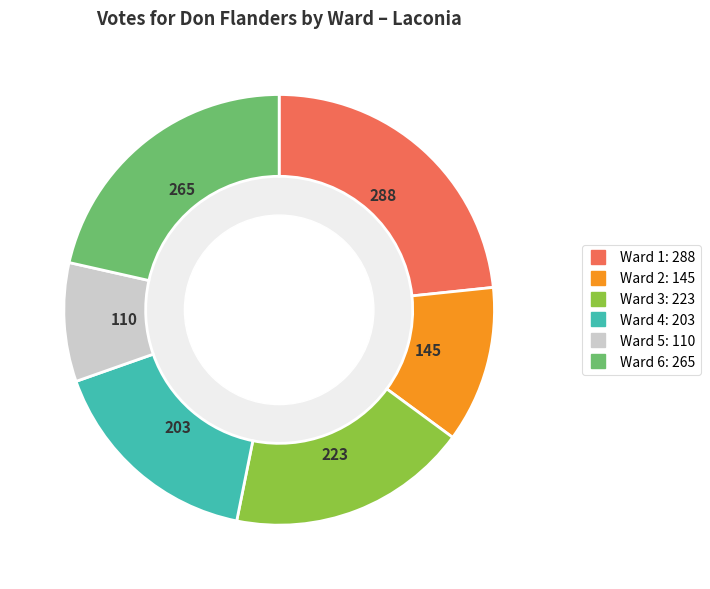

Which category has the smallest portion of the pie?

Ward 5